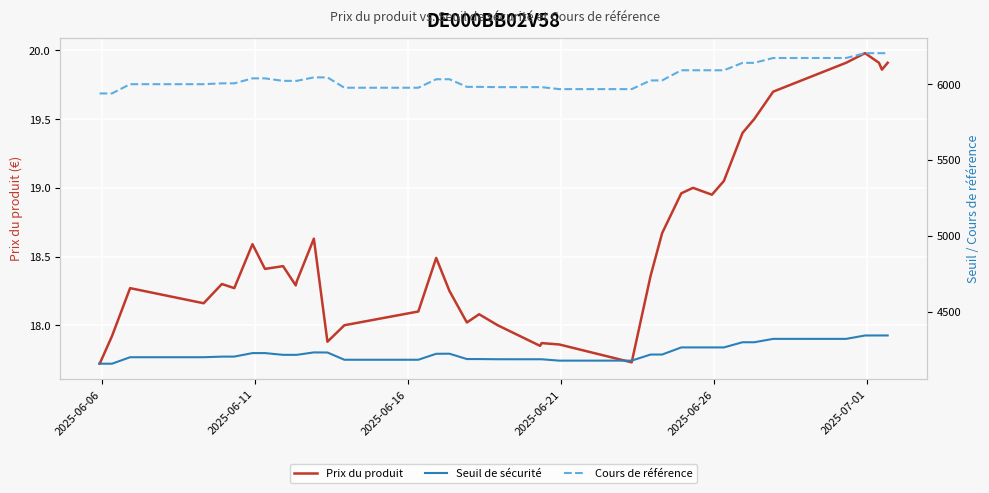

What is the greatest value displayed?

6204.9